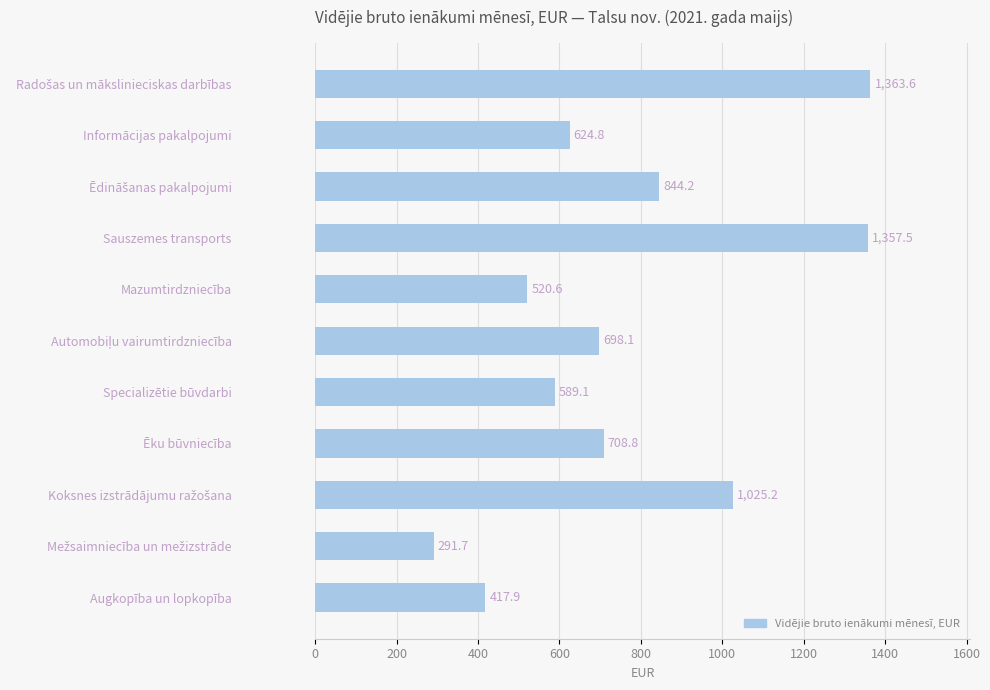

What is the average value?

767.4